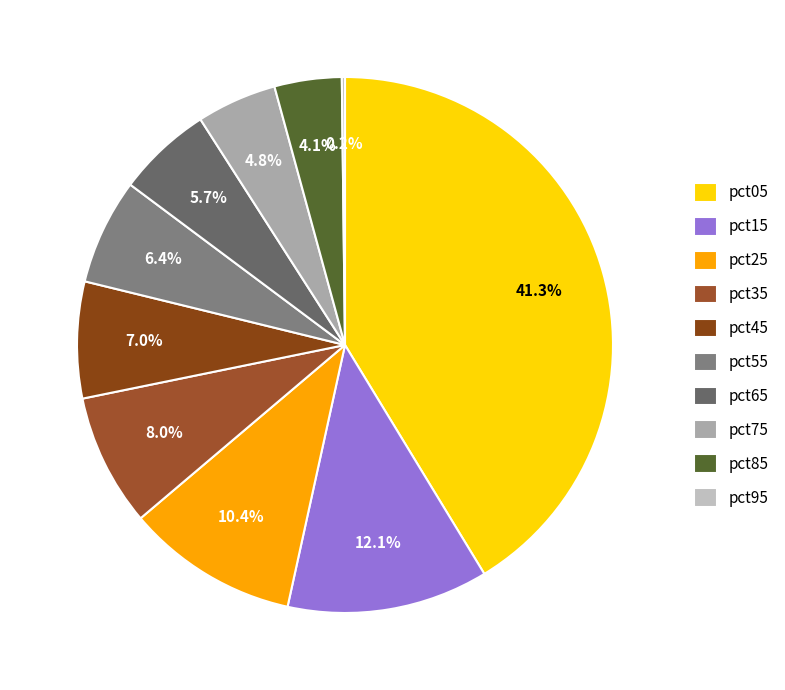

What is the smallest slice in the pie chart?

pct95